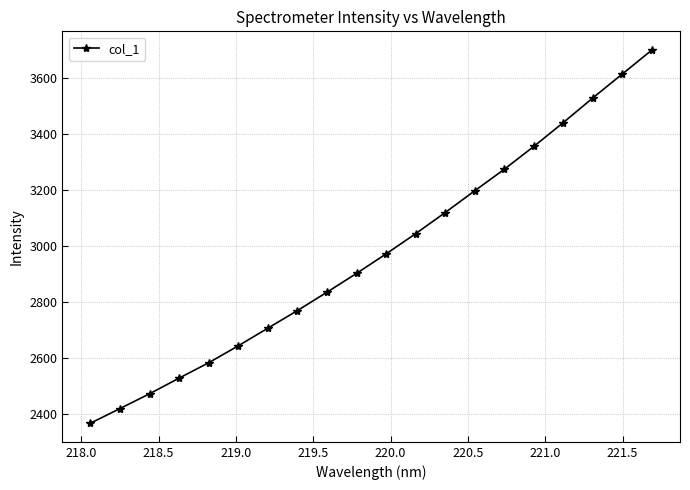

True or false: there are more than 0 points higher than both neighbors.

False